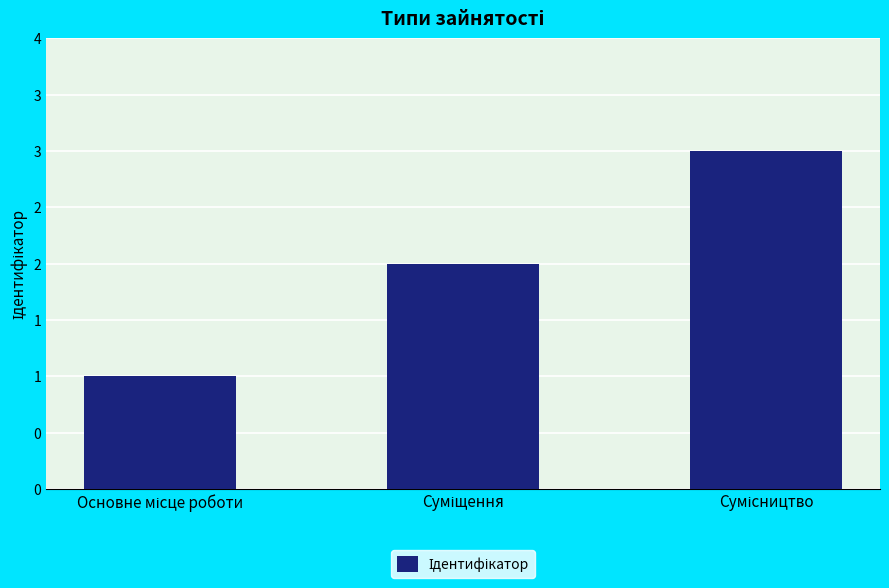

What is the change in value from Основне місце роботи to Сумісництво?

+2